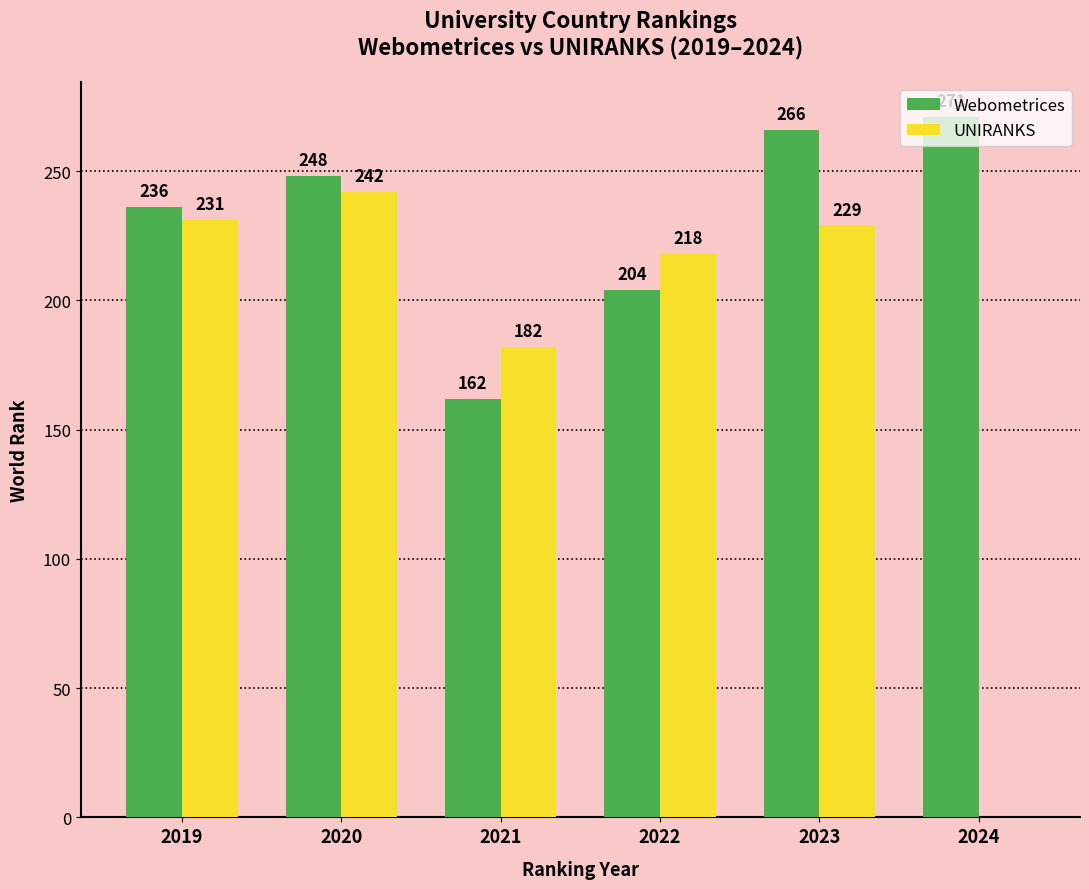

What is the sum of the UNIRANKS values at 2019 and 2022?

449